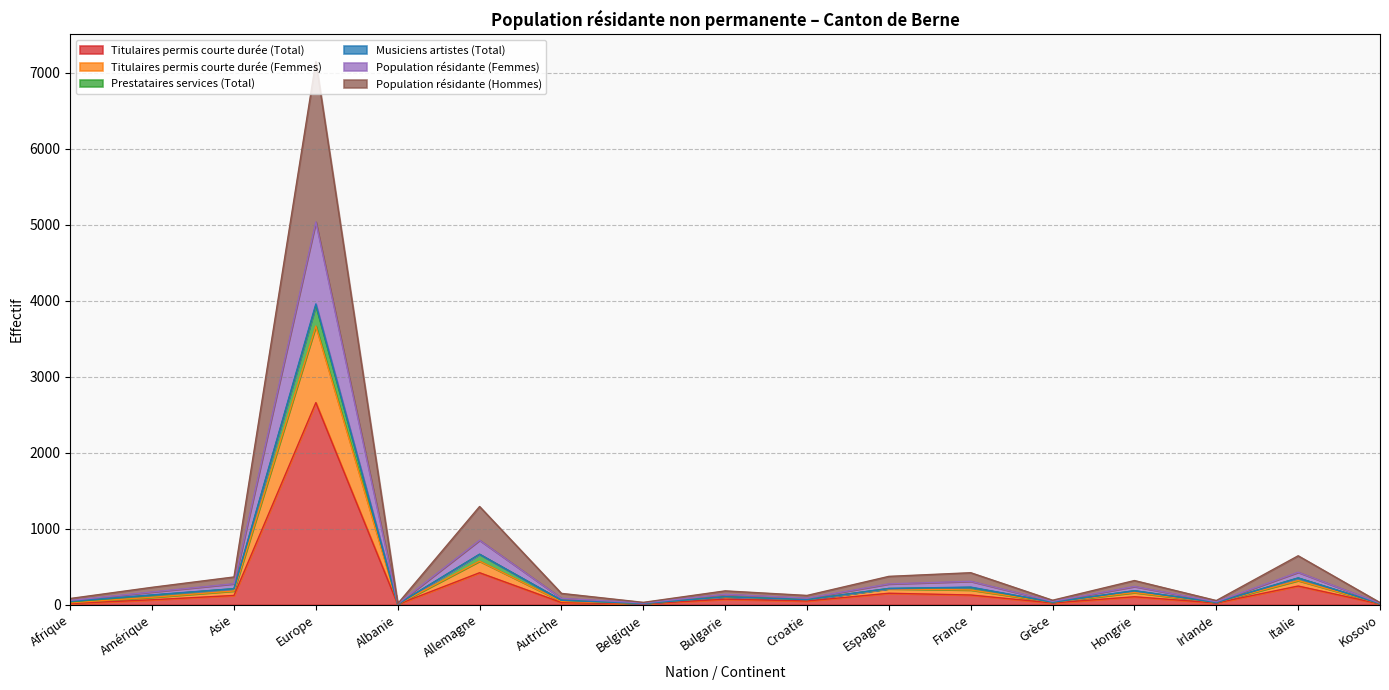

Rank the categories by Population résidante (Hommes) value from lowest to highest.

Albanie, Kosovo, Belgique, Irlande, Grèce, Afrique, Autriche, Croatie, Bulgarie, Amérique, Hongrie, Asie, Espagne, France, Italie, Allemagne, Europe